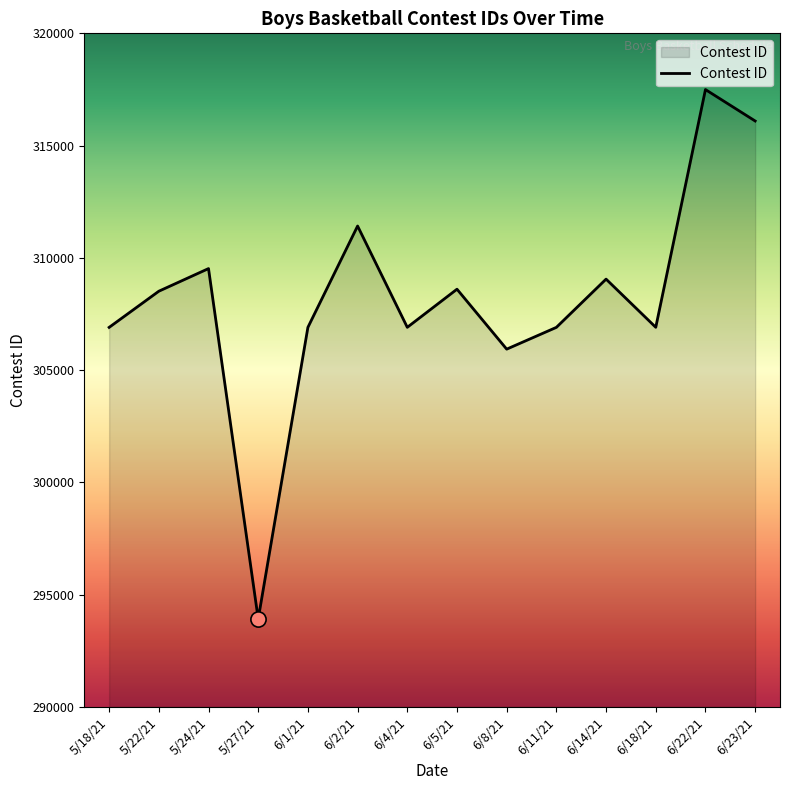

Between 6/22/21 and 6/1/21, which is larger?

6/22/21